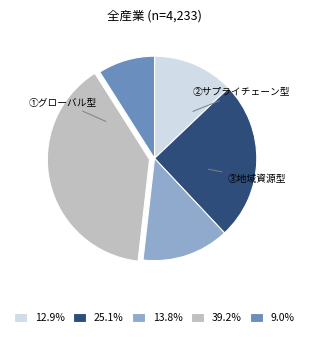

Does any single category account for the majority?

No